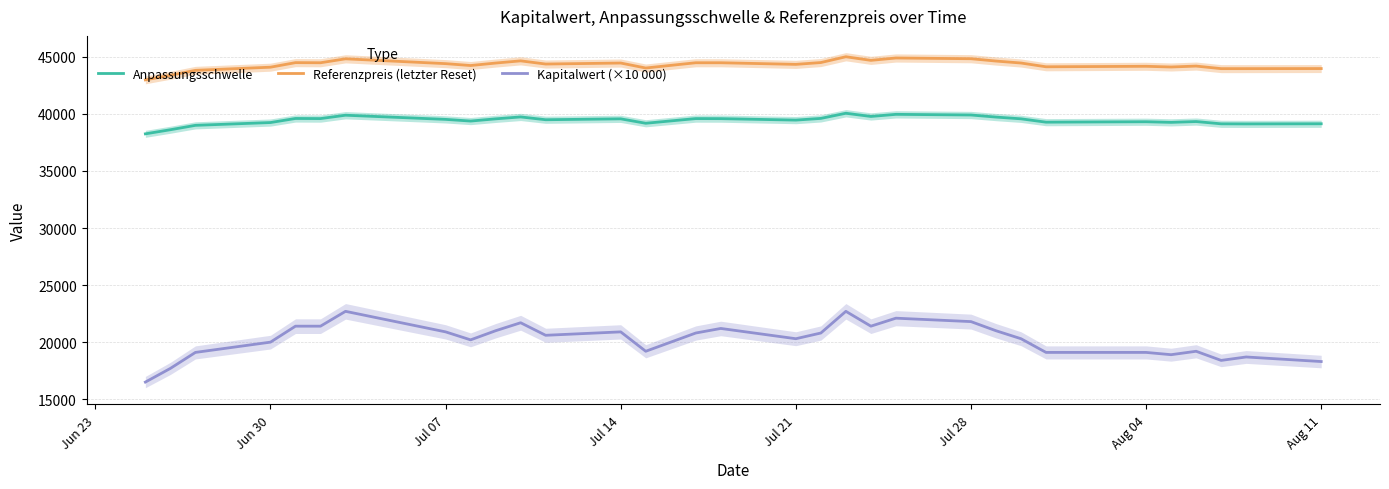

How many values in the Kapitalwert (×10 000) series exceed 20600?

15